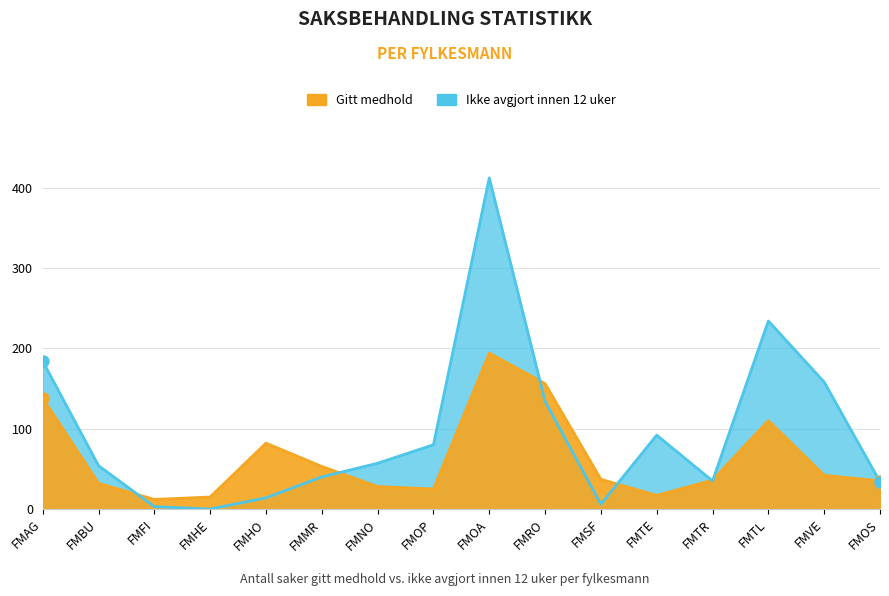

Where do Antall saker ikke avgjort innen 12 uker and Antall saker gitt medhold first cross each other?

FMBU and FMFI